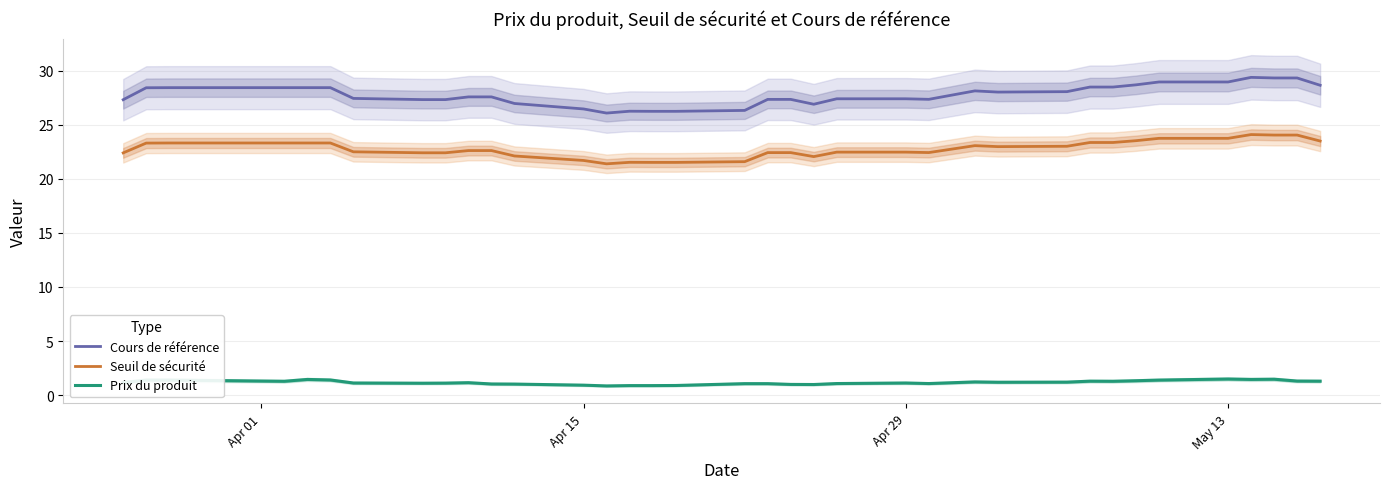

True or false: Cours de référence and Seuil de sécurité cross at least once.

False